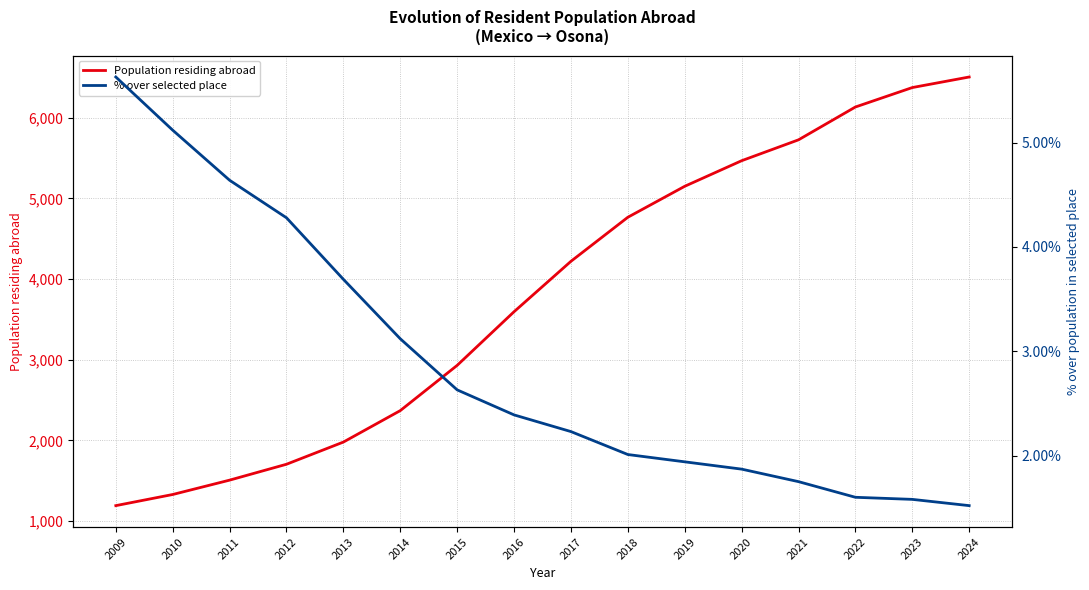

List the series in order of their overall mean, lowest first.

% over selected place, Population residing abroad